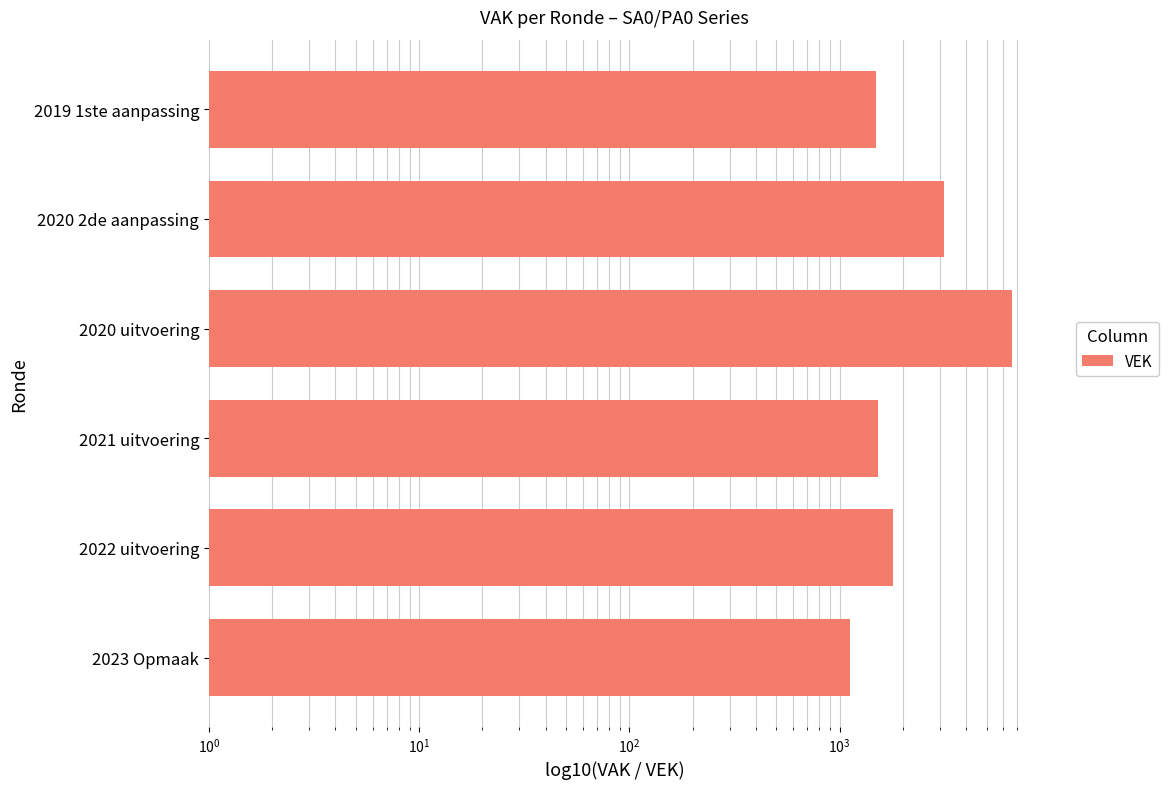

What is the change in value from 2021 uitvoering to 2020 2de aanpassing?

+1609